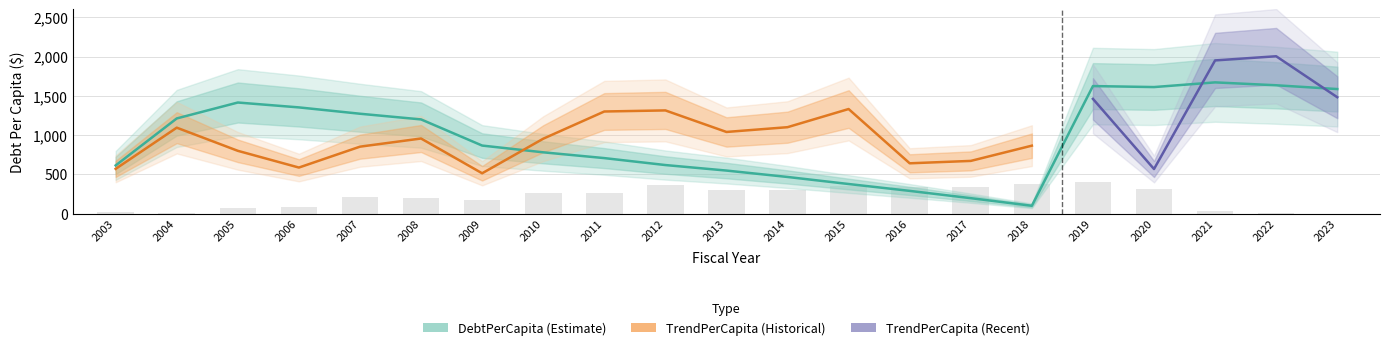

Rank the categories by value from highest to lowest.

2021, 2022, 2019, 2020, 2023, 2005, 2006, 2007, 2004, 2008, 2009, 2010, 2011, 2012, 2003, 2013, 2014, 2015, 2016, 2017, 2018